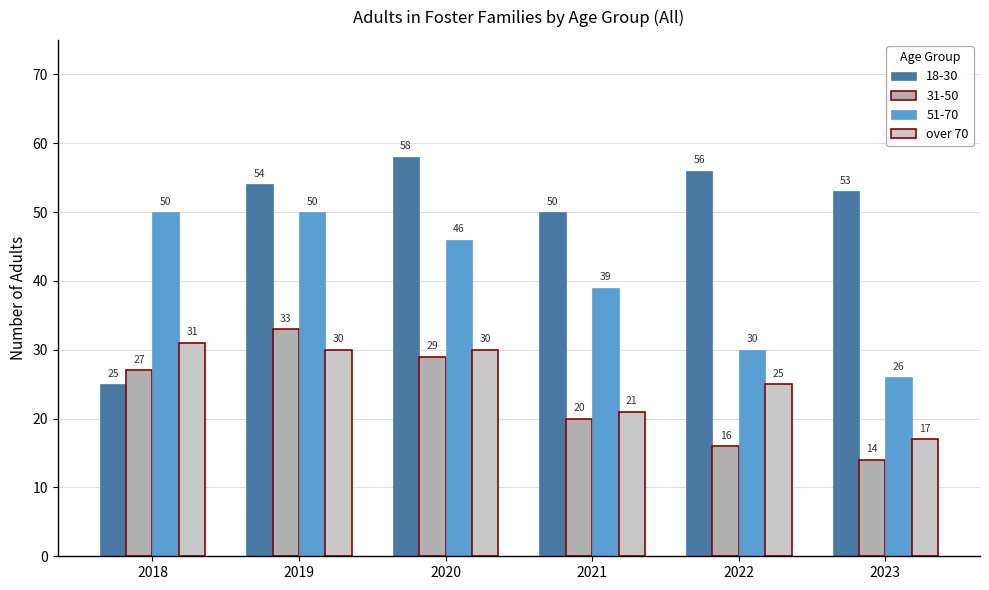

The value of 18-30 at 2020 is 58. True or false?

True